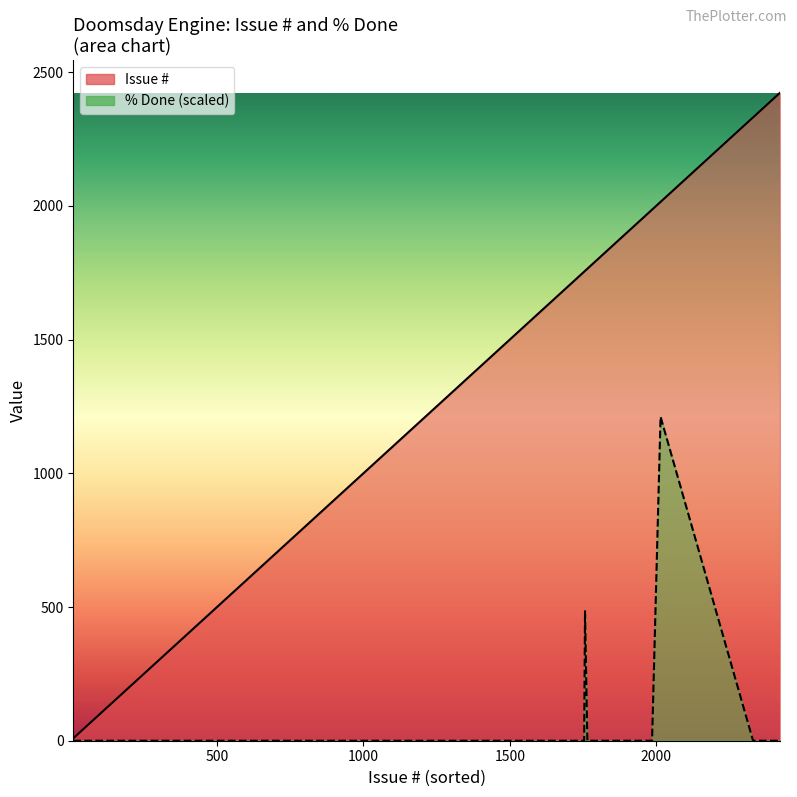

What is the spread (max minus min) of values at 2019-11-29?

1614.0